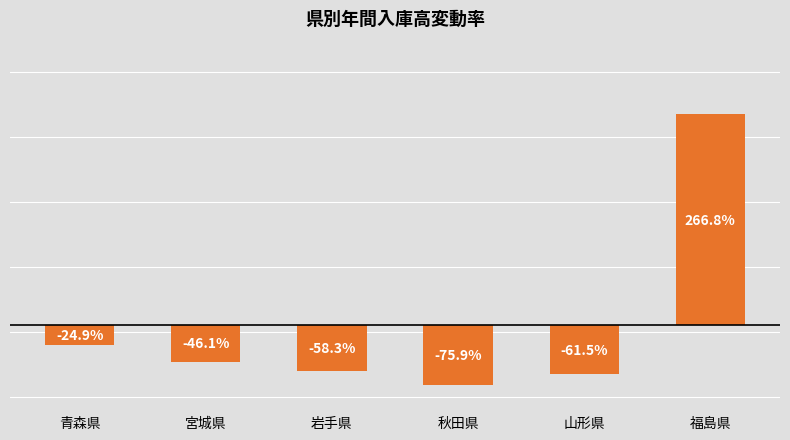

Rank the categories by value from highest to lowest.

福島県, 青森県, 宮城県, 岩手県, 山形県, 秋田県